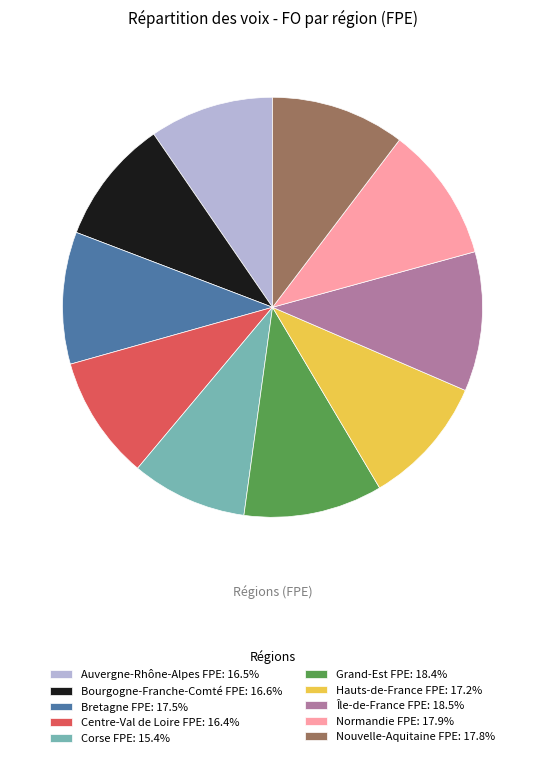

Is the sum of Hauts-de-France FPE: 17.2% and Grand-Est FPE: 18.4% greater than half?

No